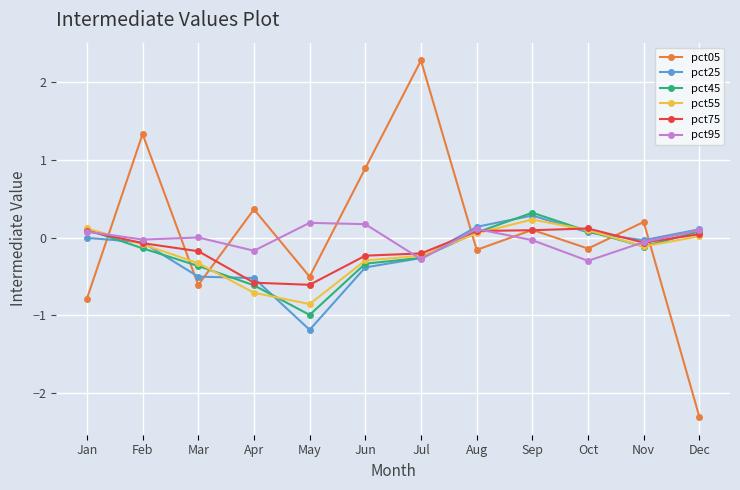

The value of pct05 at Mar is -0.2. True or false?

False